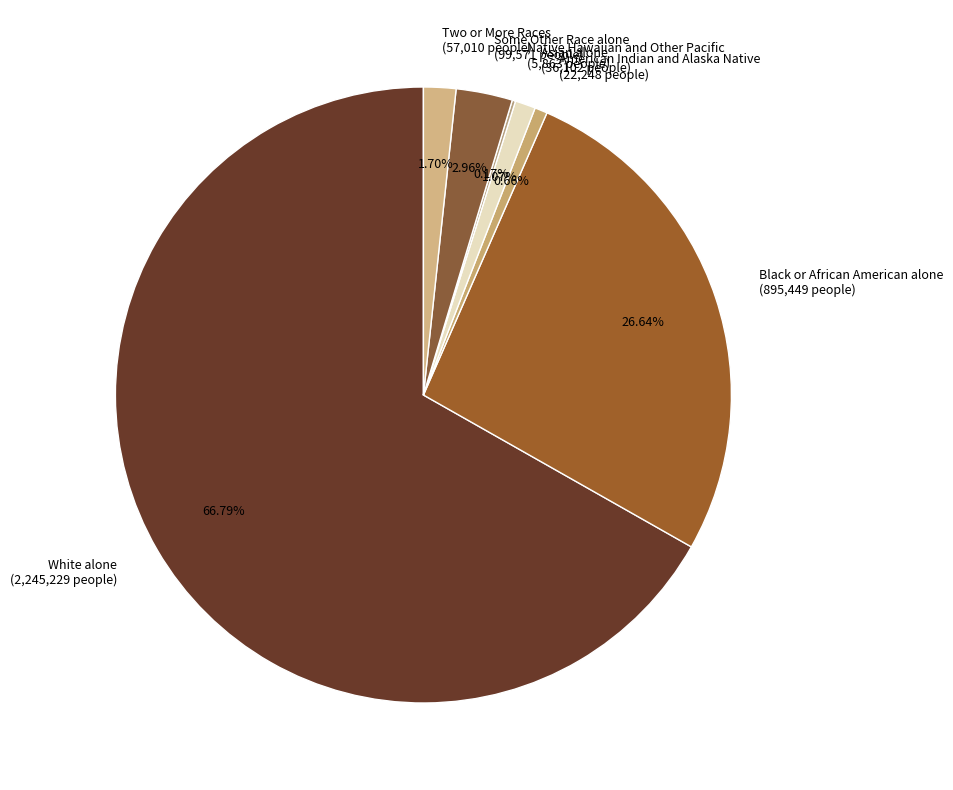

Is the sum of Some Other Race alone (99,571 people) and American Indian and Alaska Native (22,248 people) greater than half?

No